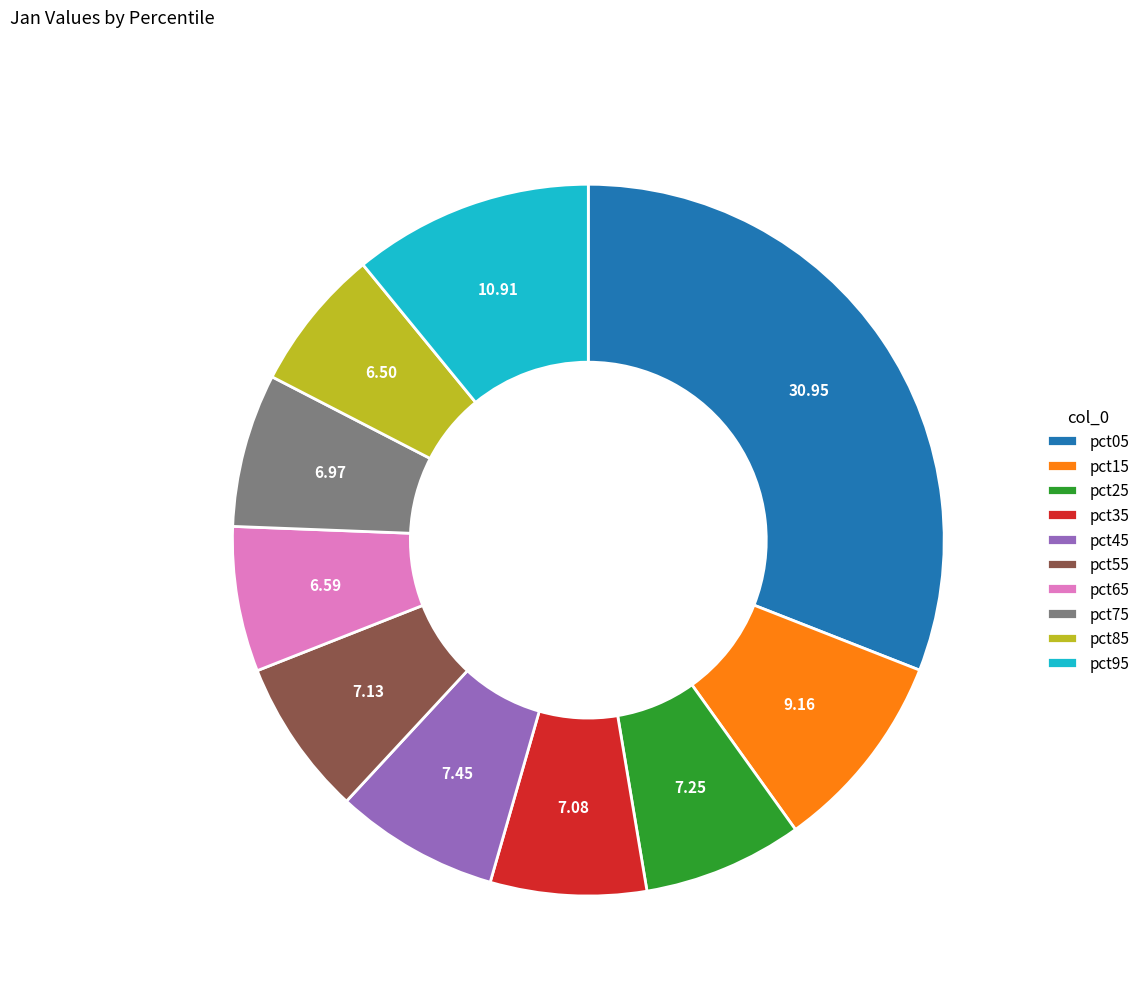

How many slices are in this pie chart?

10